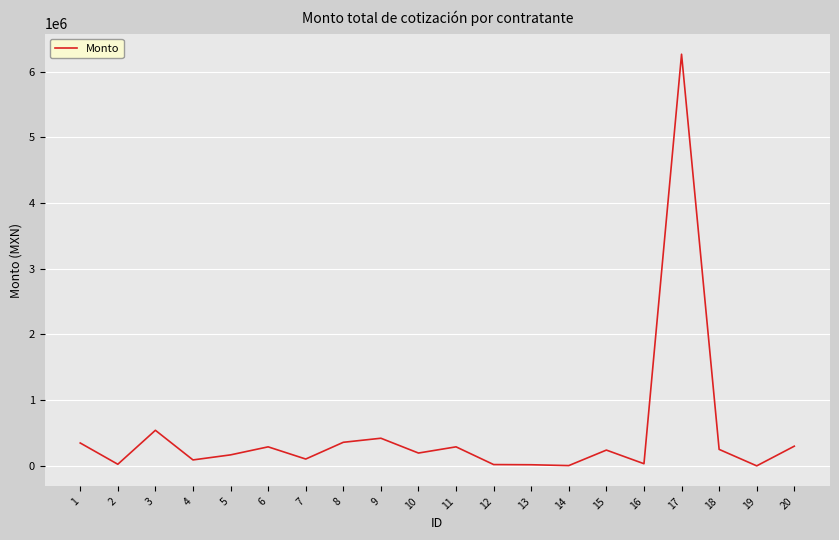

What is the ratio of the value at 6 to the value at 9?

0.7